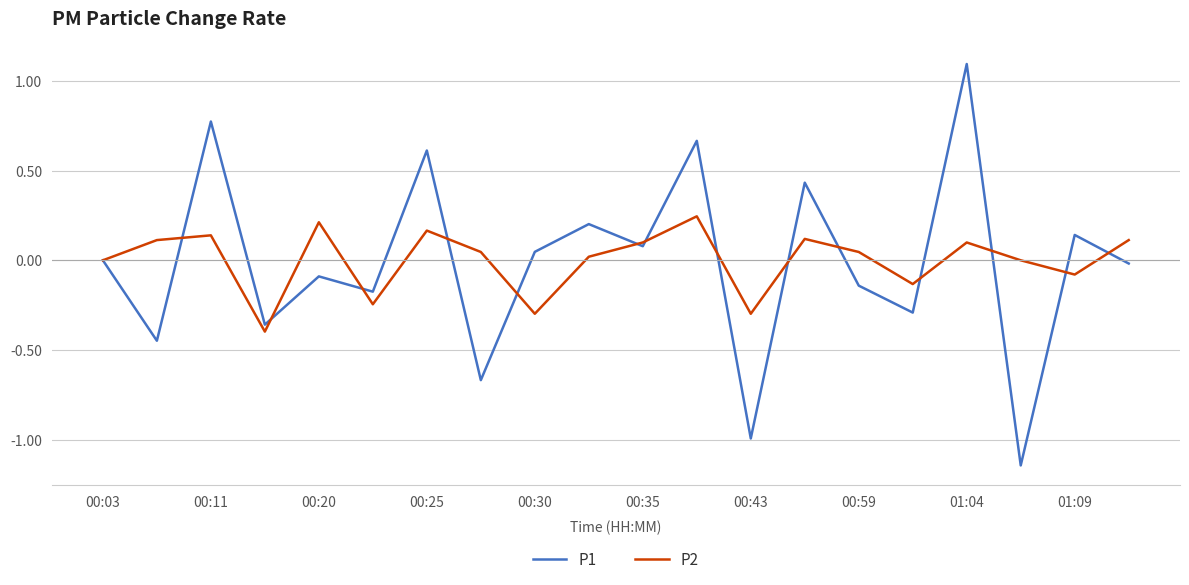

List the series in order of their peak value, highest first.

P1, P2